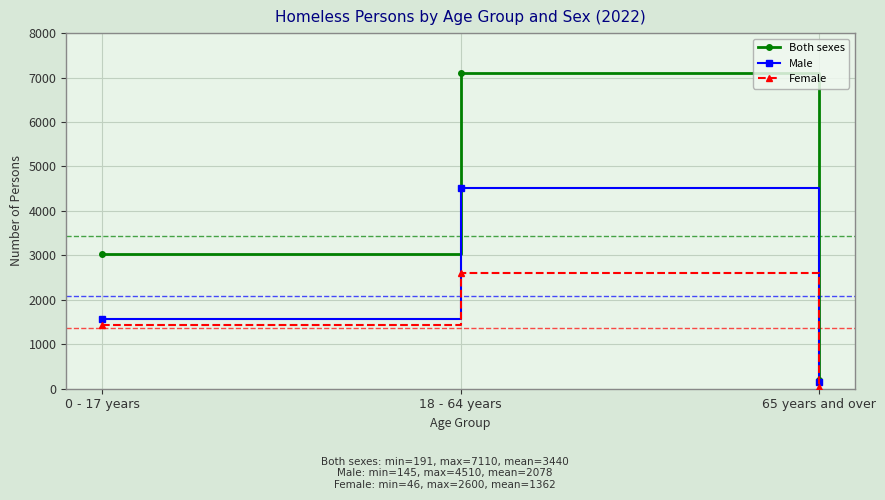

Reading right to left, what are all the values shown in this chart?

Both sexes: 65 years and over=191	18 - 64 years=7110	0 - 17 years=3020
Male: 65 years and over=145	18 - 64 years=4510	0 - 17 years=1579
Female: 65 years and over=46	18 - 64 years=2600	0 - 17 years=1441